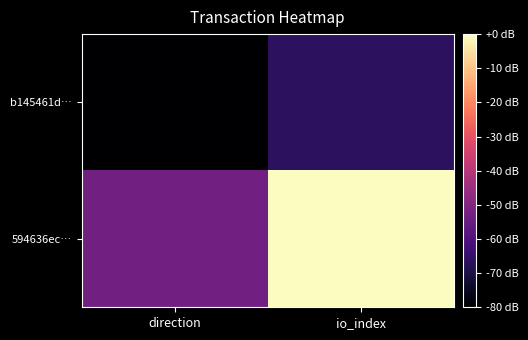

Which label corresponds to the smallest value in the chart?

direction